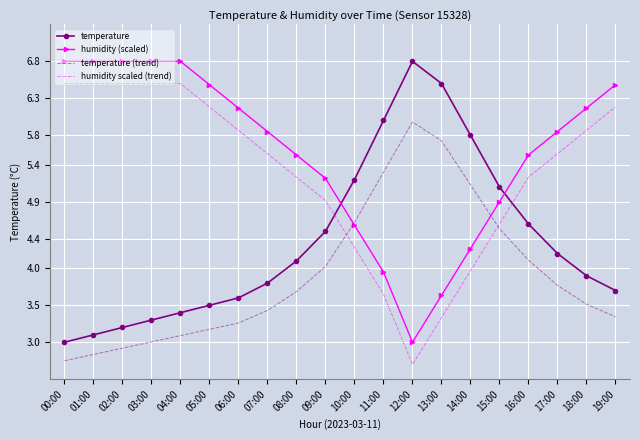

Where is temperature (trend) nearest to the value 4?

09:00